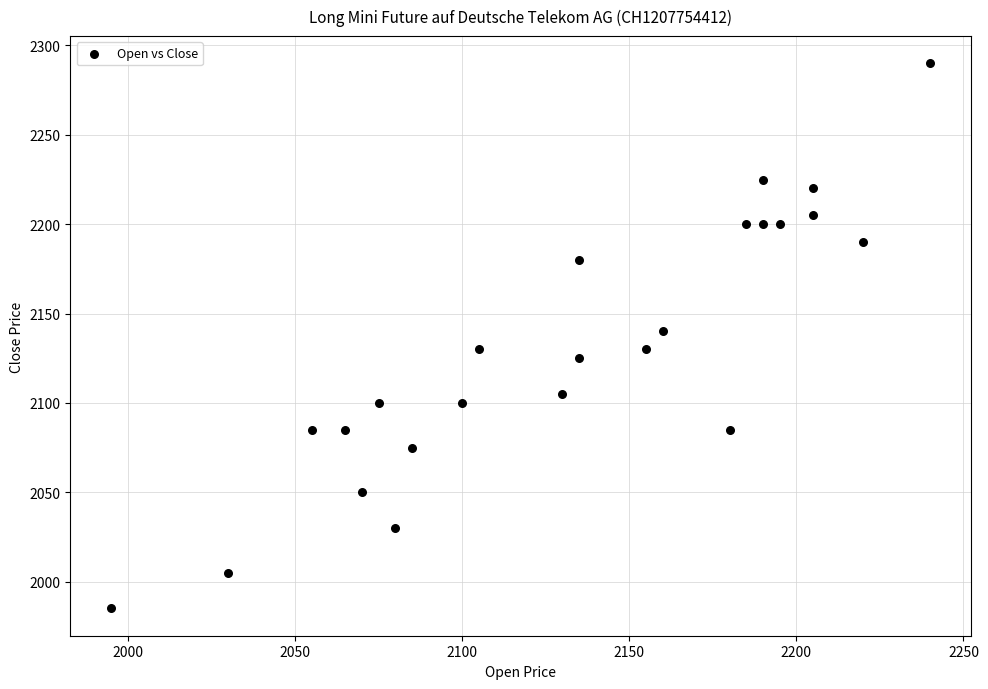

What is the range of X values (max minus min)?

245